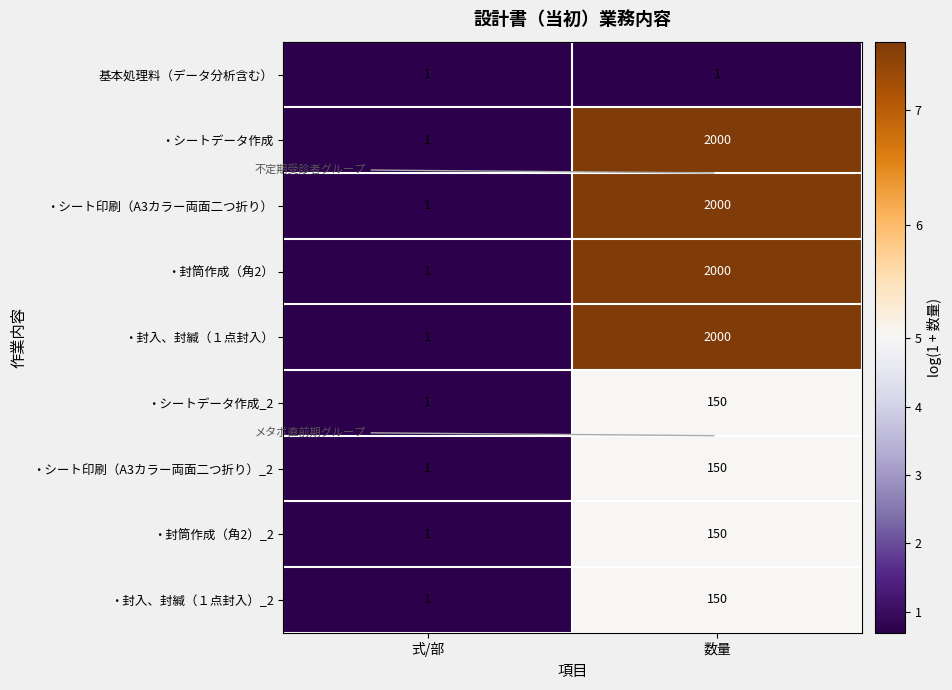

What is the approximate value of ・シート印刷（A3カラー両面二つ折り）_2 at 数量?

150